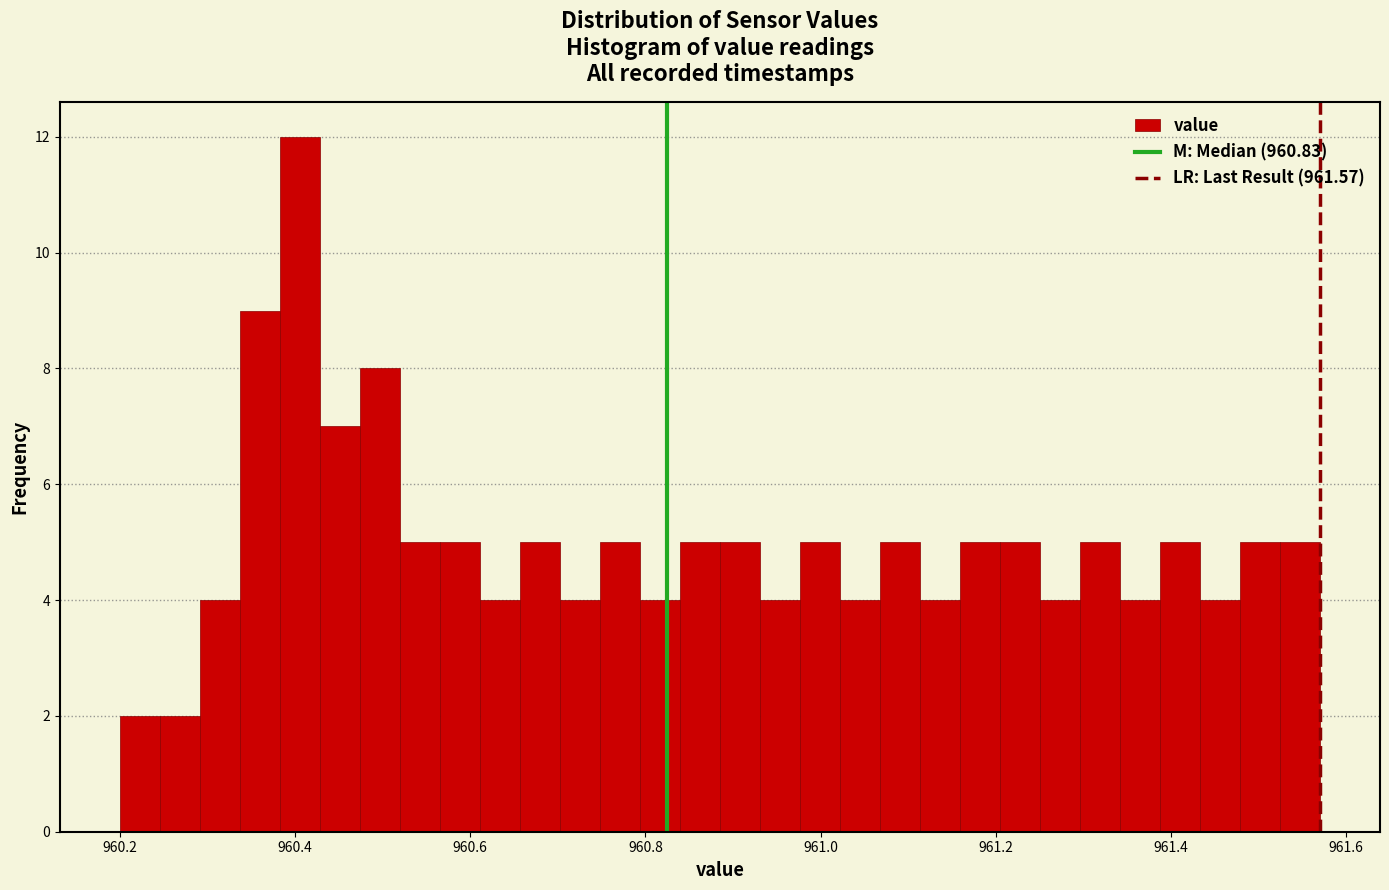

Around what value on the x-axis is the tallest bar? Give the approximate position of its centre, as read against the axis.

960.40